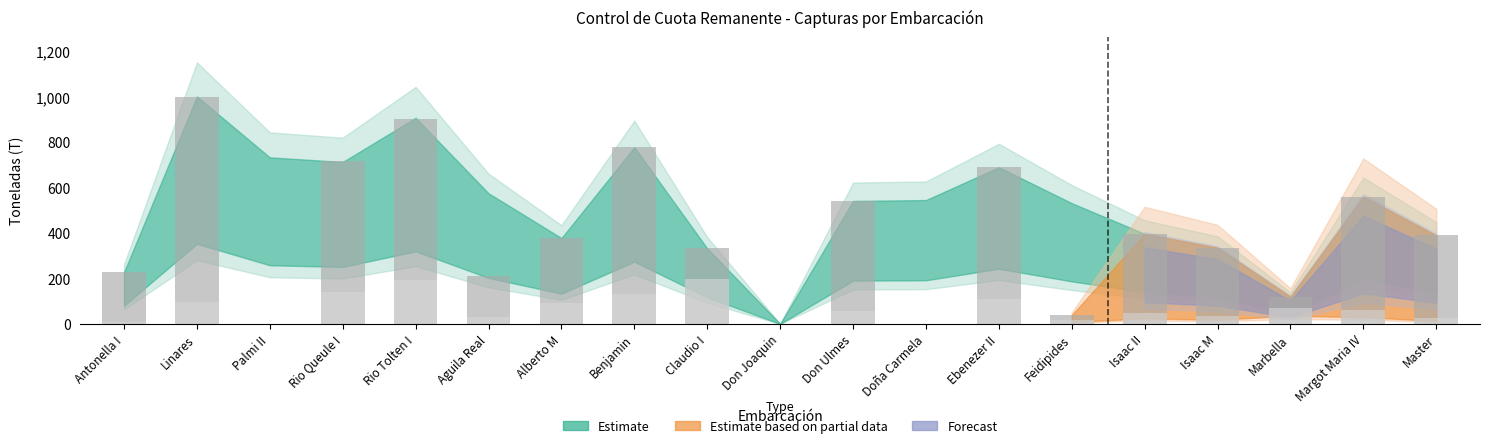

At which category is the sum across all series the highest?

Linares